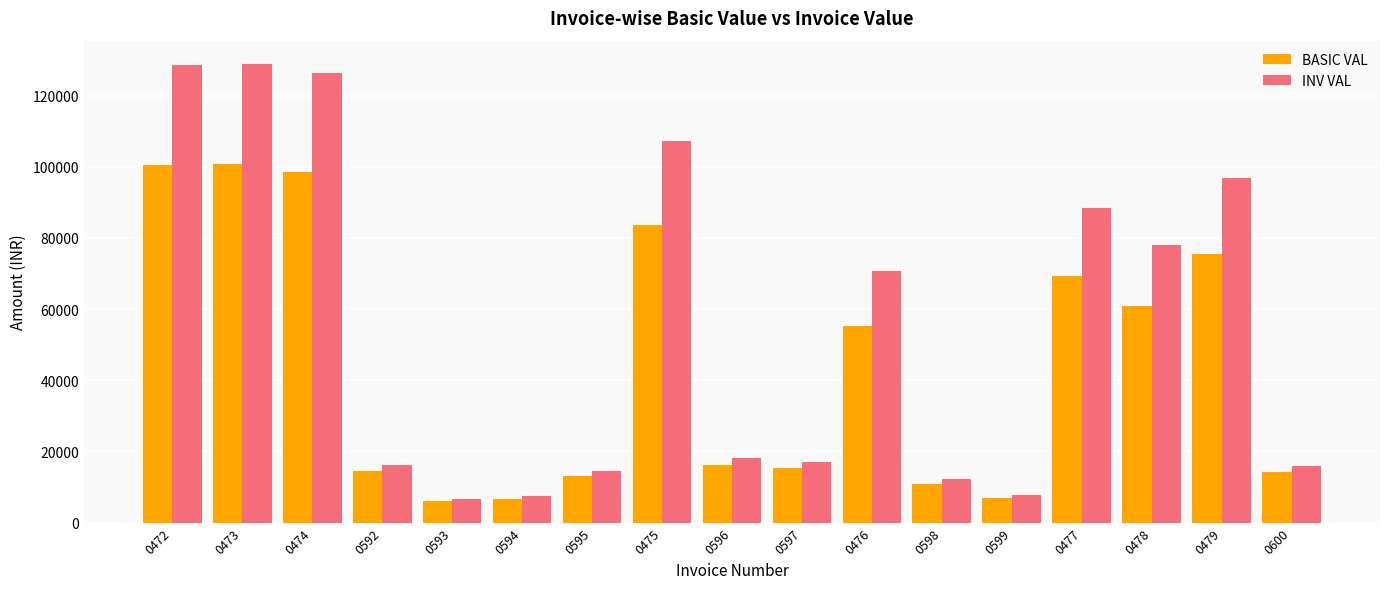

At how many categories does at least one series exceed 8556?

14